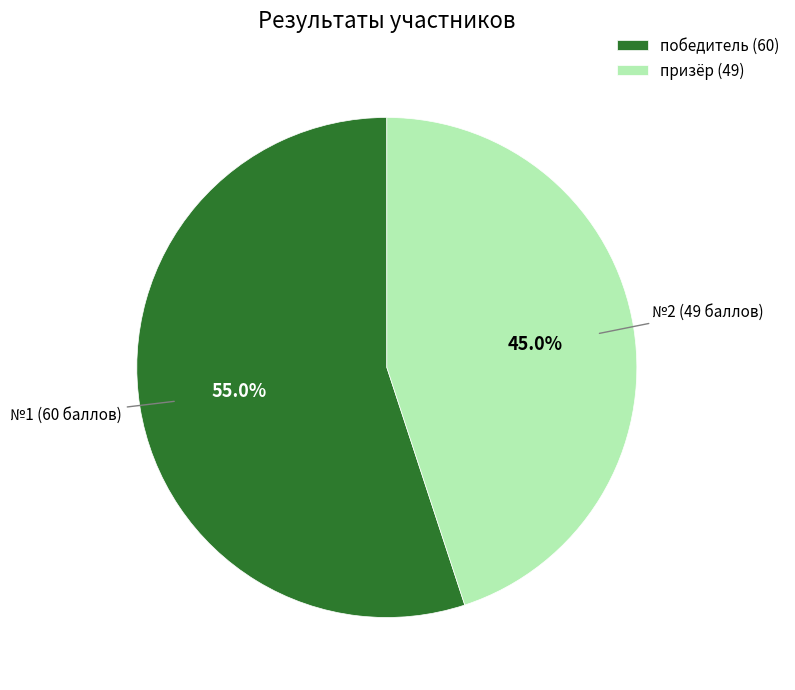

Between №2 and №1, which is larger?

№1